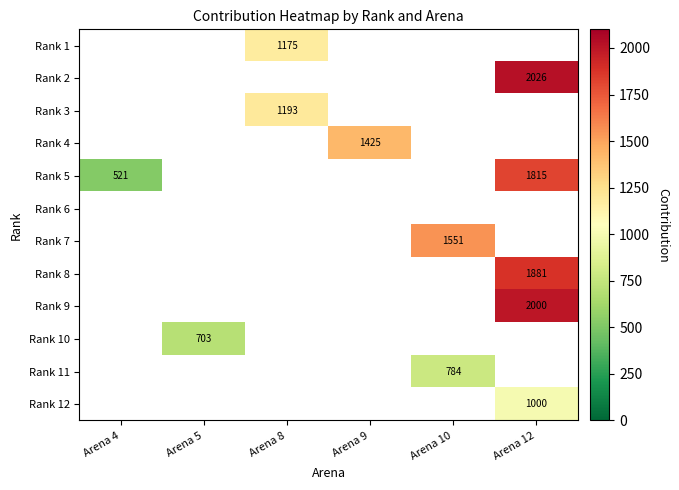

The Rank 5 series shows 2514 at Arena 12. True or false?

False